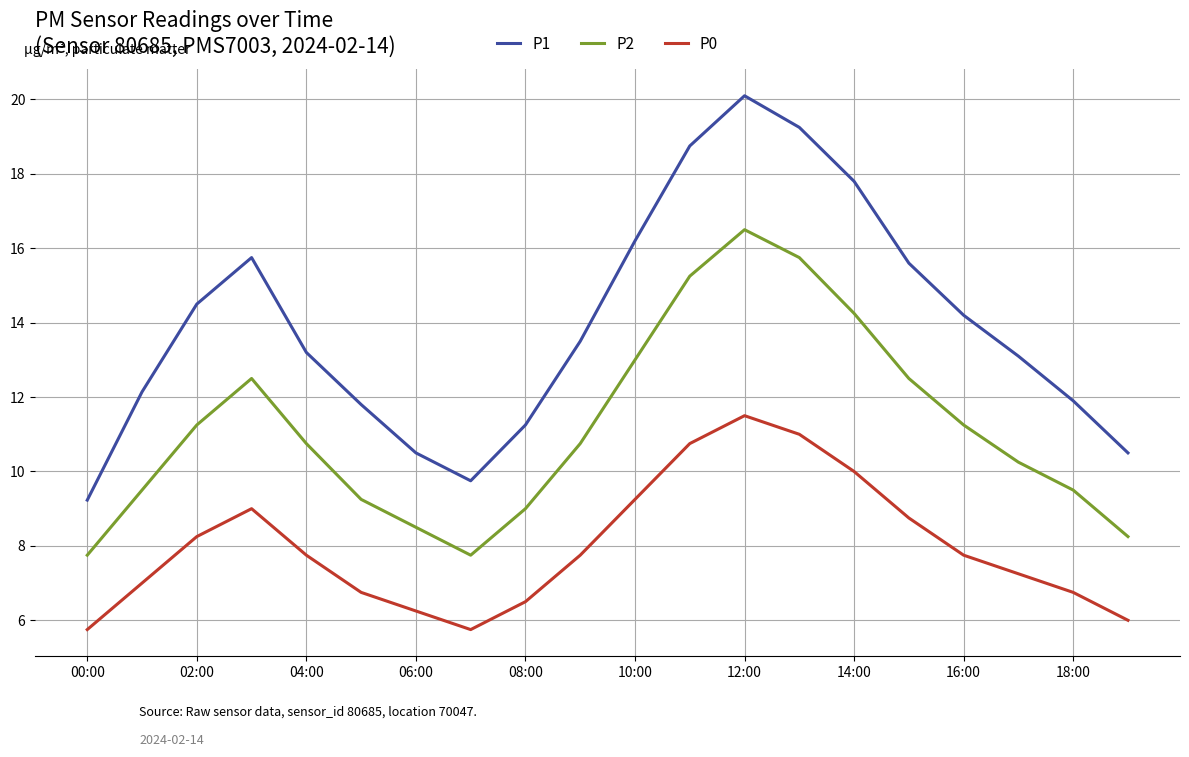

What is the difference between the maximum and minimum values in the P1 series?

10.9